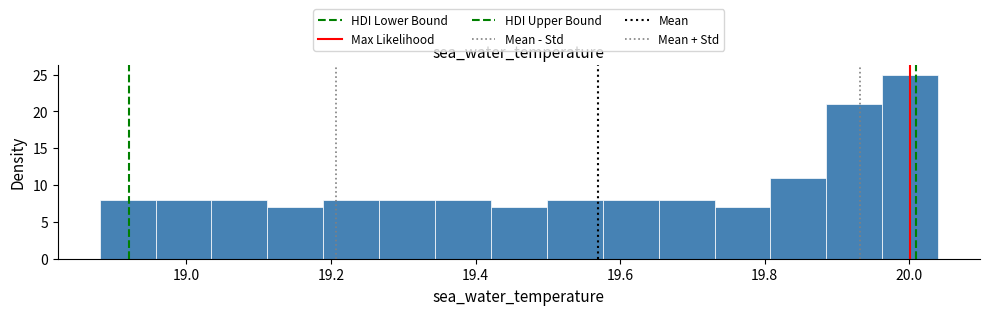

Read against the x-axis, roughly where is the centre of the tallest bar?

20.00